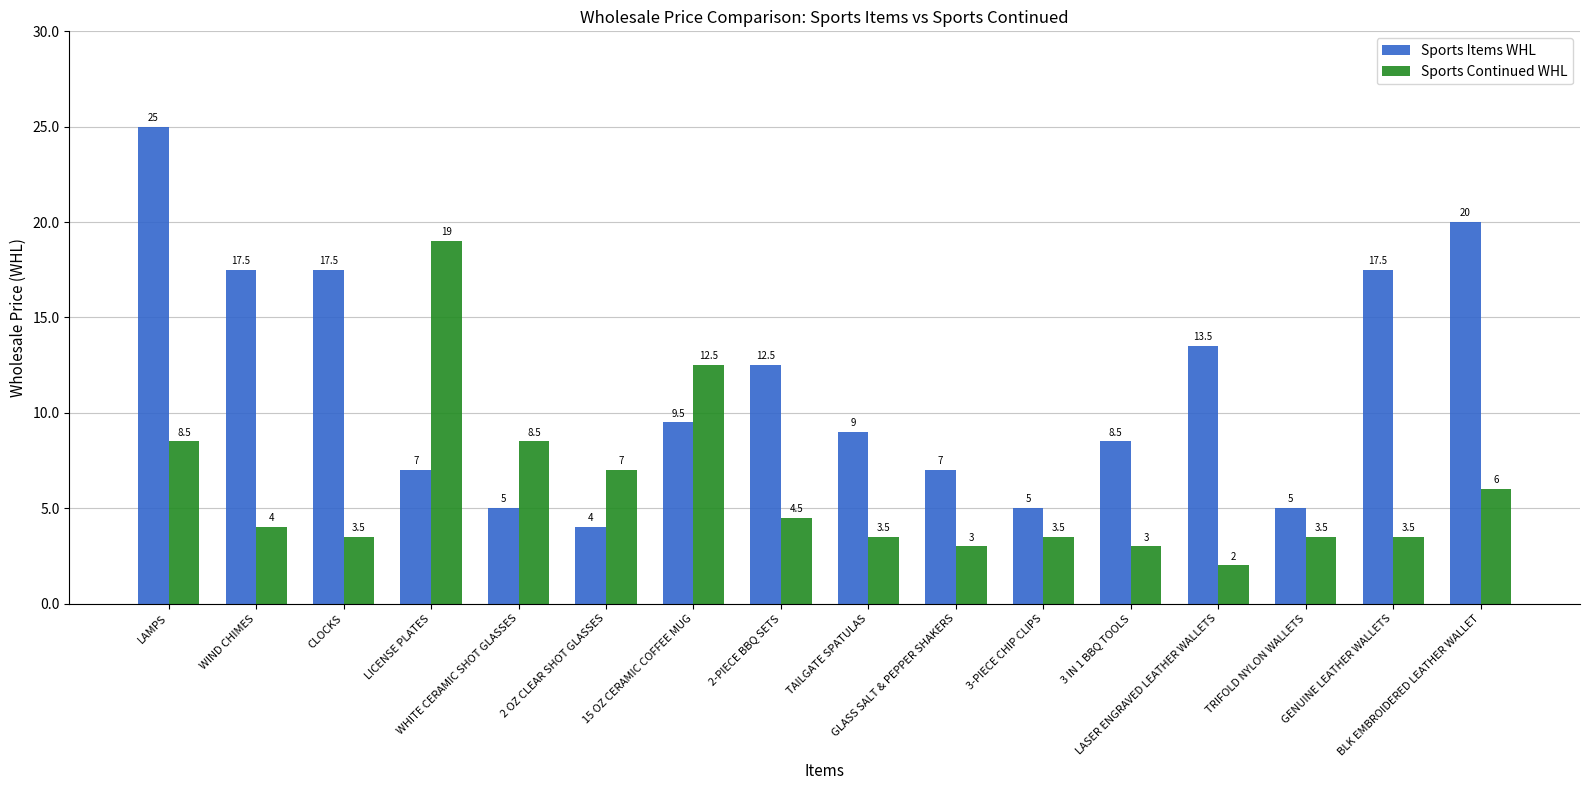

Reading left to right, what are all the values shown in this chart?

Sports Items WHL: LAMPS=25.0	WIND CHIMES=17.5	CLOCKS=17.5	LICENSE PLATES=7.0	WHITE CERAMIC SHOT GLASSES=5.0	2 OZ CLEAR SHOT GLASSES=4.0	15 OZ CERAMIC COFFEE MUG=9.5	2-PIECE BBQ SETS=12.5	TAILGATE SPATULAS=9.0	GLASS SALT & PEPPER SHAKERS=7.0	3-PIECE CHIP CLIPS=5.0	3 IN 1 BBQ TOOLS=8.5	LASER ENGRAVED LEATHER WALLETS=13.5	TRIFOLD NYLON WALLETS=5.0	GENUINE LEATHER WALLETS=17.5	BLK EMBROIDERED LEATHER WALLET=20.0
Sports Continued WHL: LAMPS=8.5	WIND CHIMES=4.0	CLOCKS=3.5	LICENSE PLATES=19.0	WHITE CERAMIC SHOT GLASSES=8.5	2 OZ CLEAR SHOT GLASSES=7.0	15 OZ CERAMIC COFFEE MUG=12.5	2-PIECE BBQ SETS=4.5	TAILGATE SPATULAS=3.5	GLASS SALT & PEPPER SHAKERS=3.0	3-PIECE CHIP CLIPS=3.5	3 IN 1 BBQ TOOLS=3.0	LASER ENGRAVED LEATHER WALLETS=2.0	TRIFOLD NYLON WALLETS=3.5	GENUINE LEATHER WALLETS=3.5	BLK EMBROIDERED LEATHER WALLET=6.0